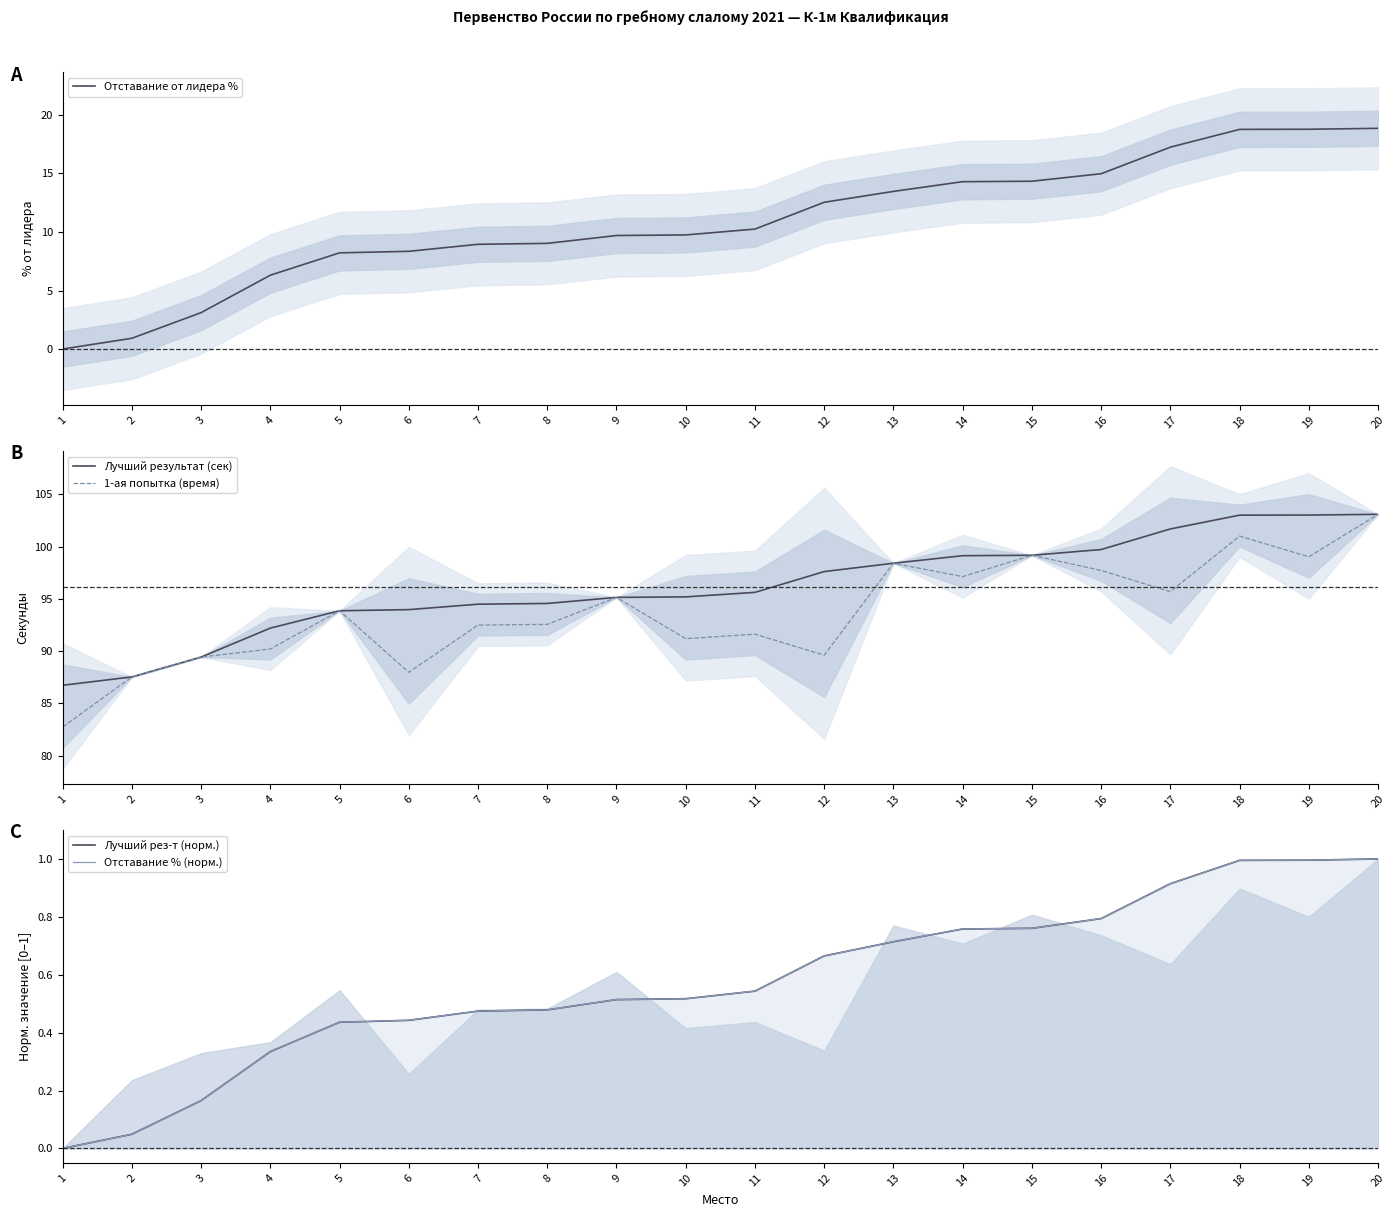

How many positive values does the Лучший рез-т (норм.) series have?

19